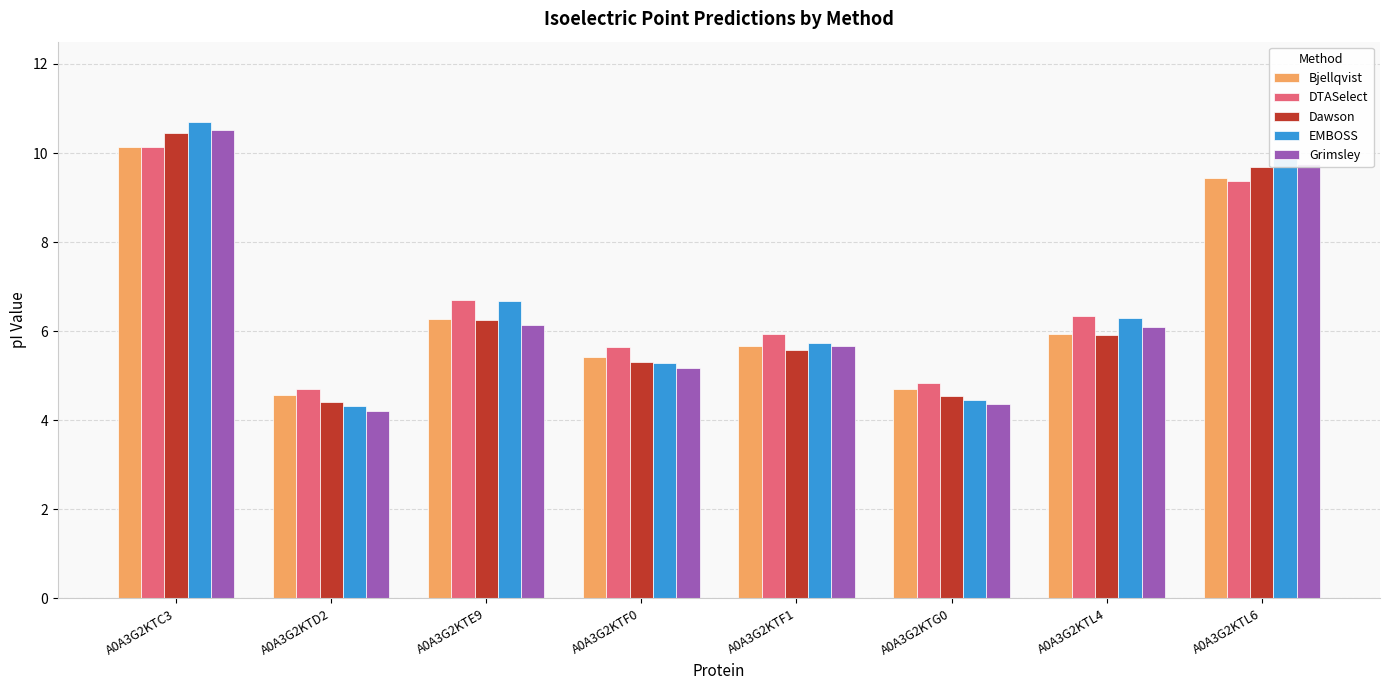

Where does the Bjellqvist series first go above 5?

A0A3G2KTC3